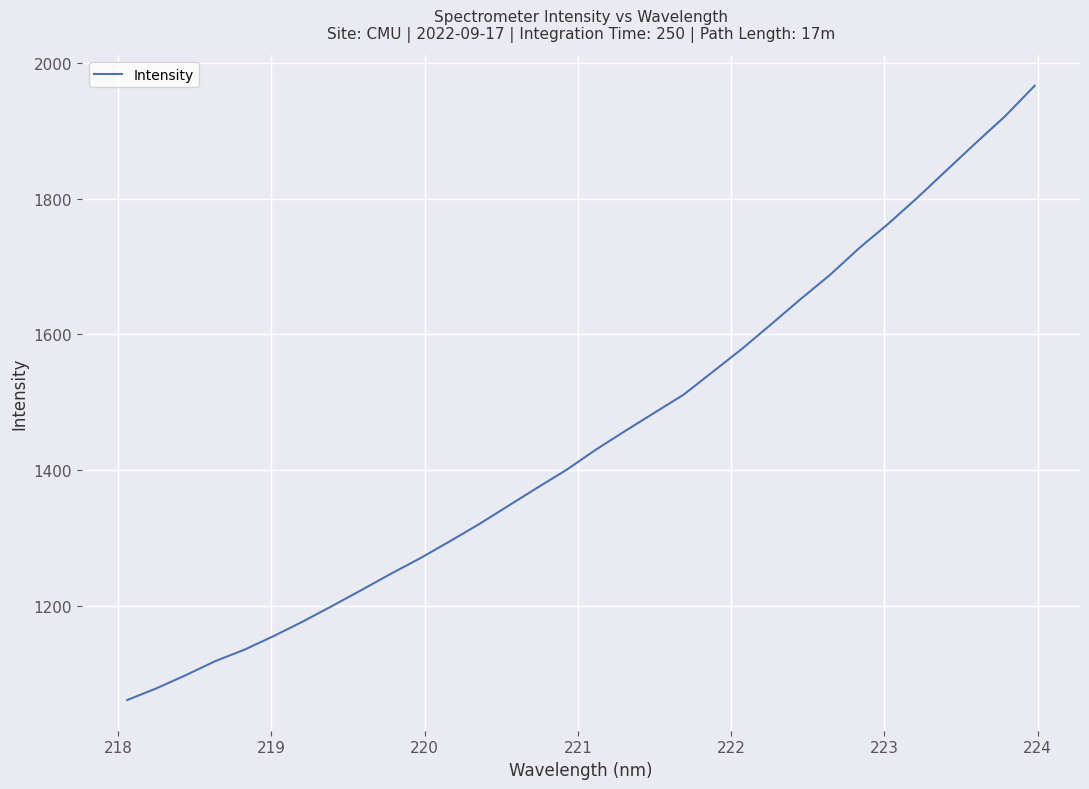

How many values are below 1430?

16